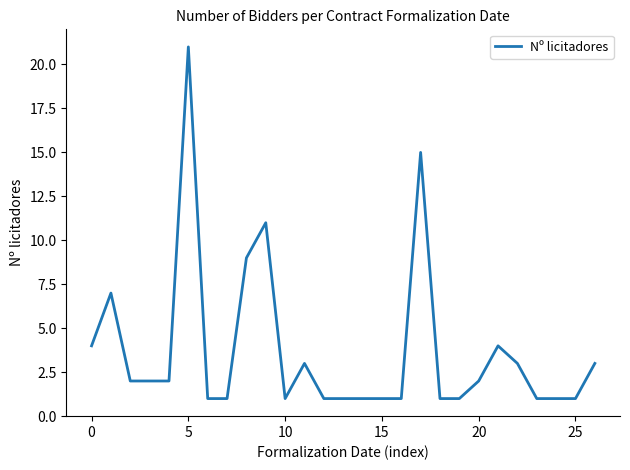

What is the difference between the maximum and minimum values?

20